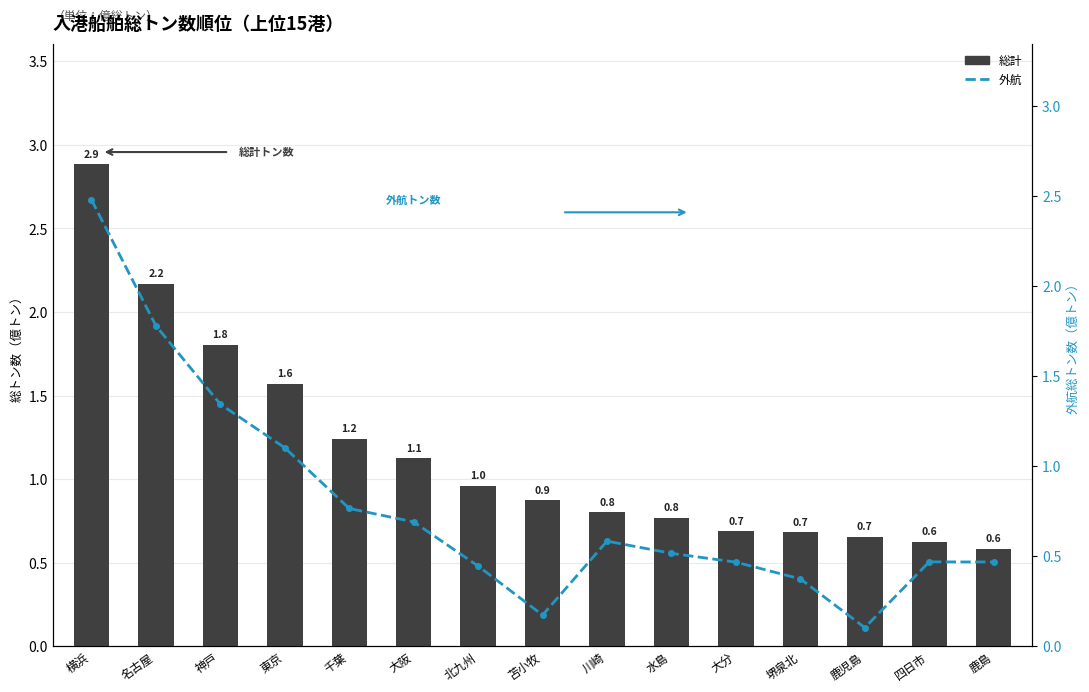

Is the value of 総計 at 川崎 greater than the value of 外航 at 鹿児島?

Yes